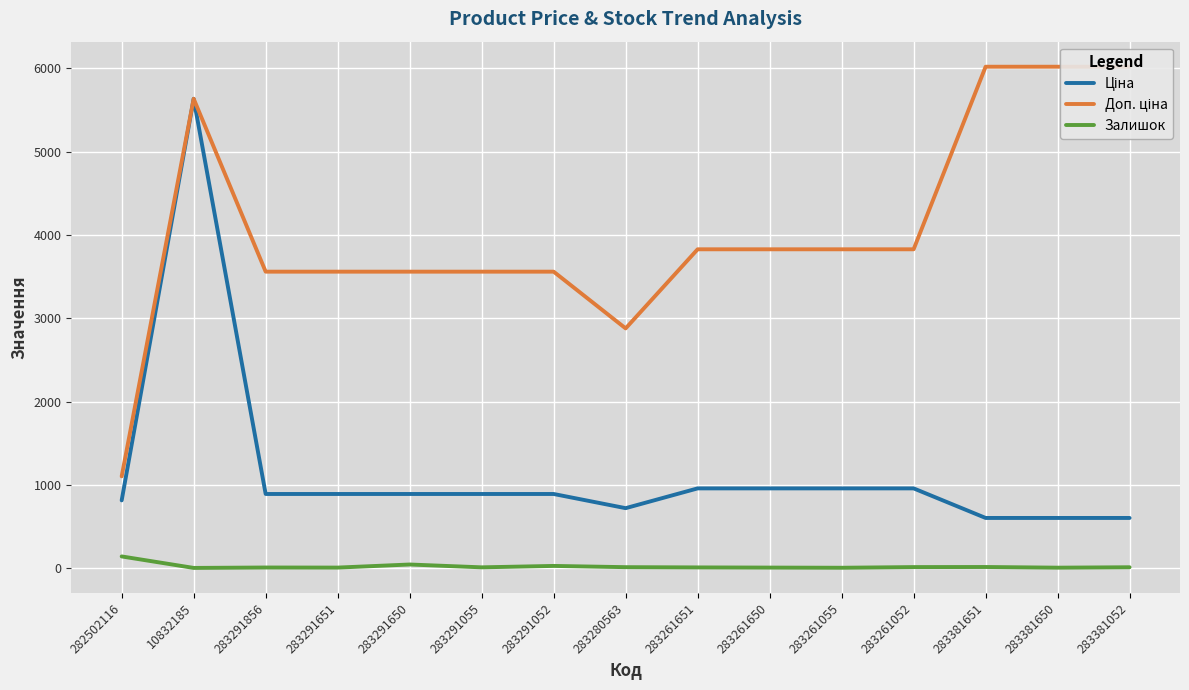

Reading left to right, transcribe all the data shown in this chart.

Ціна: 813.0	5636.0	889.9	889.9	889.9	889.9	889.9	719.6	957.1	957.1	957.1	957.1	602.1	602.1	602.1
Доп. ціна: 1101.8	5636.0	3559.7	3559.7	3559.7	3559.7	3559.7	2878.5	3828.4	3828.4	3828.4	3828.4	6020.8	6020.8	6020.8
Залишок: 140.0	2.0	7.0	6.0	43.0	9.0	26.0	11.0	8.0	6.0	4.0	12.0	13.0	5.0	10.0